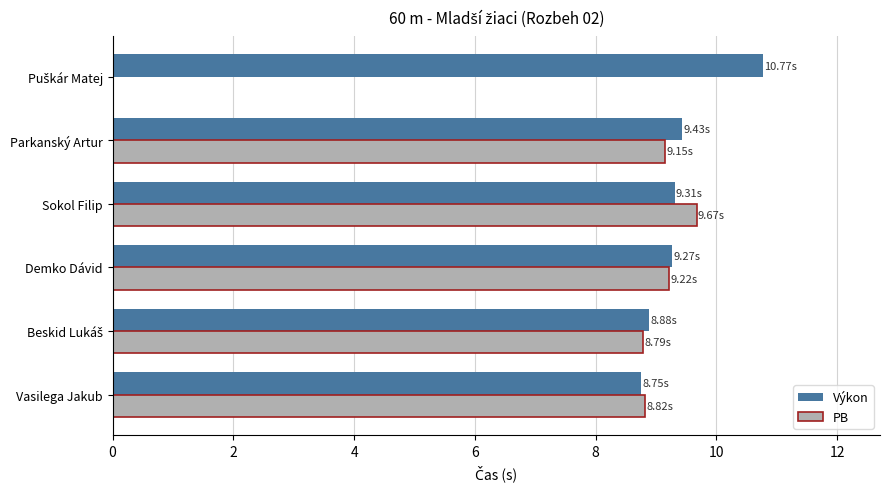

Which series has the largest total across all categories?

Výkon